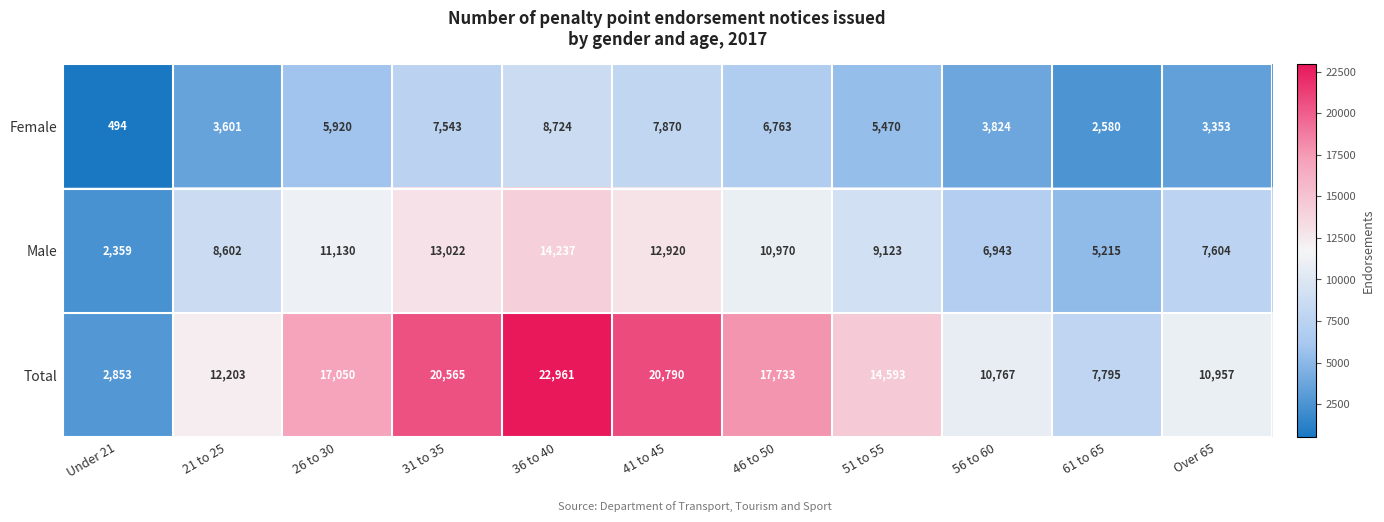

Is it true that Total equals 22961 at 36 to 40?

True